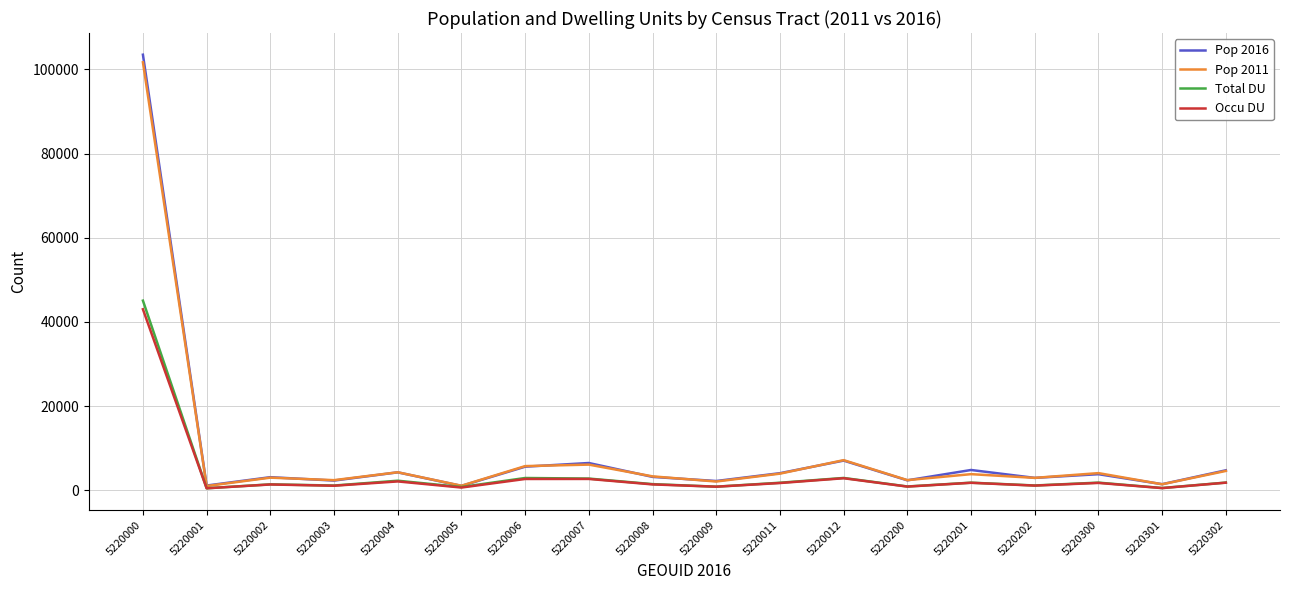

What are all the series names shown in the legend?

Pop 2016, Pop 2011, Total DU, Occu DU